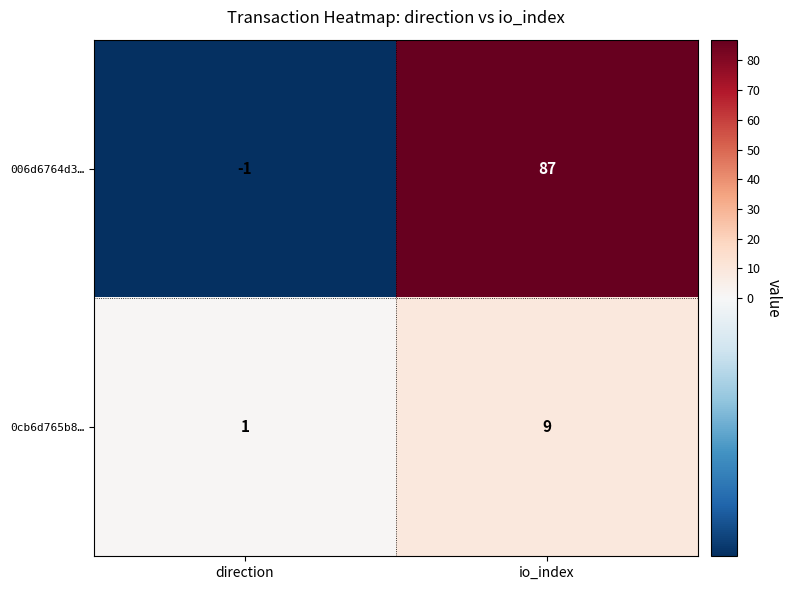

Rank the series by their average value, from highest to lowest.

006d6764d3…, 0cb6d765b8…